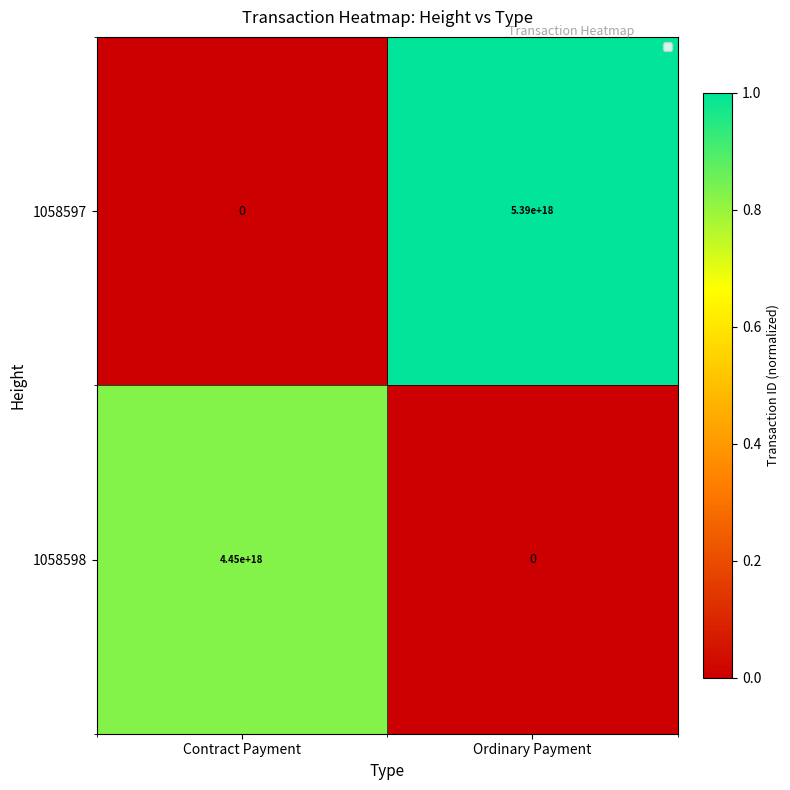

At how many categories does at least one series exceed 0?

2